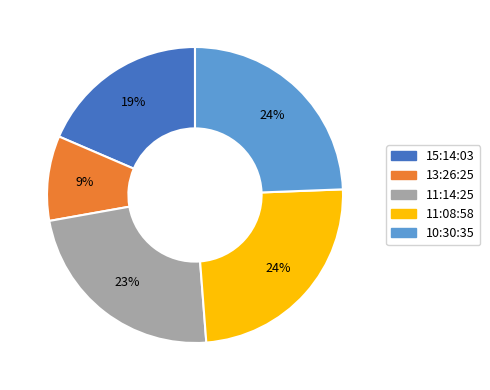

The 15:14:03 slice represents 19% of the pie. True or false?

True